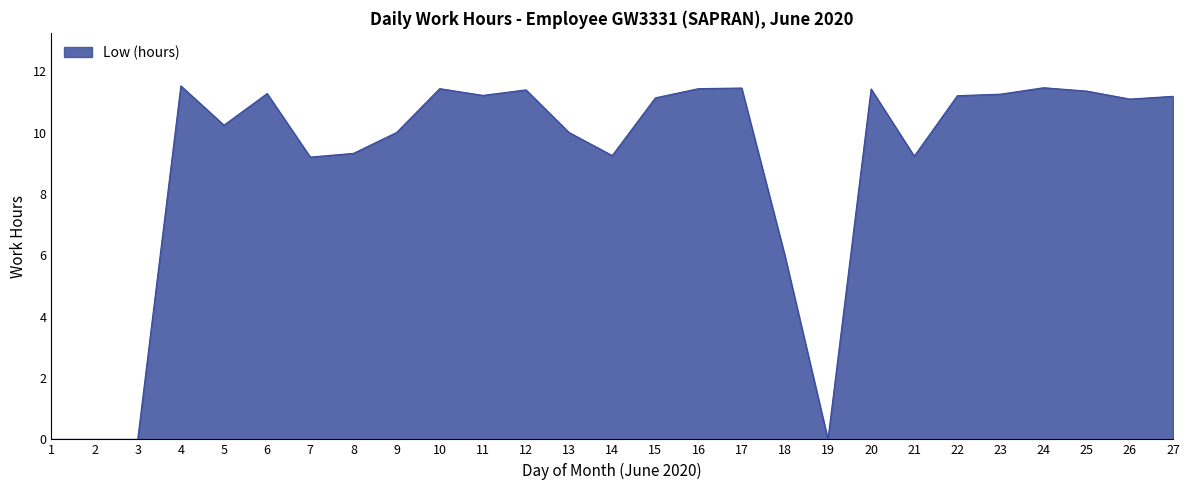

What is the change in value from 6 to 14?

-2.0